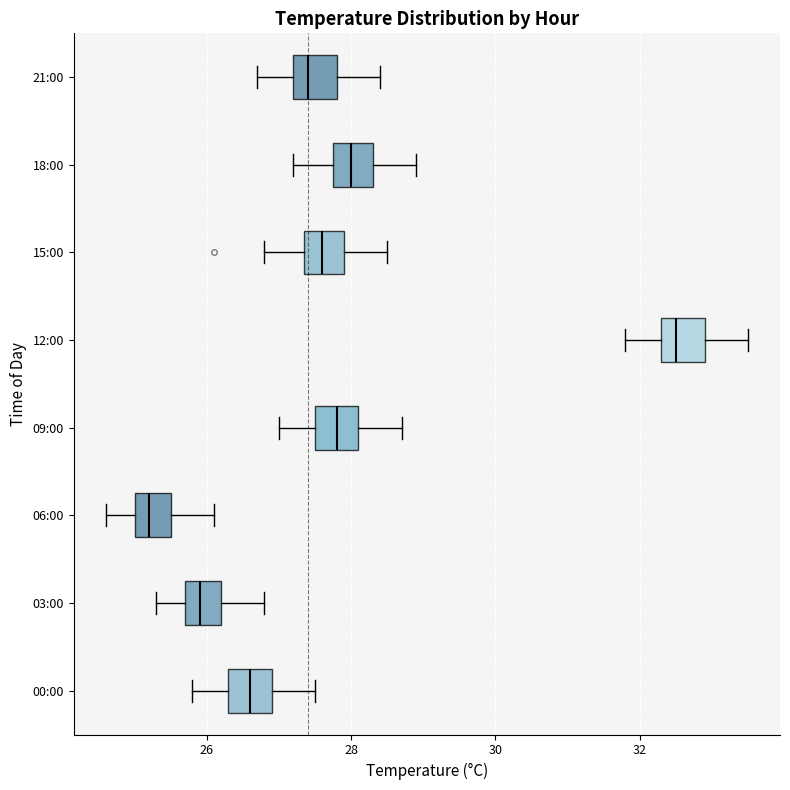

Reading bottom to top, transcribe this box plot: for each box, give where its median line is, the range the box spans, and where its two whiskers end, as read against the x-axis. The values are not printed on the chart, so give them approximately, as read against the axis.

00:00: median 26.6, box 26.4 to 27.0, whiskers 25.8 to 27.6
03:00: median 26.0, box 25.8 to 26.2, whiskers 25.4 to 26.8
06:00: median 25.2, box 25.0 to 25.6, whiskers 24.6 to 26.2
09:00: median 27.8, box 27.6 to 28.2, whiskers 27.0 to 28.8
12:00: median 32.6, box 32.4 to 33.0, whiskers 31.8 to 33.6
15:00: median 27.6, box 27.4 to 28.0, whiskers 26.8 to 28.6
18:00: median 28.0, box 27.8 to 28.4, whiskers 27.2 to 29.0
21:00: median 27.4, box 27.2 to 27.8, whiskers 26.8 to 28.4